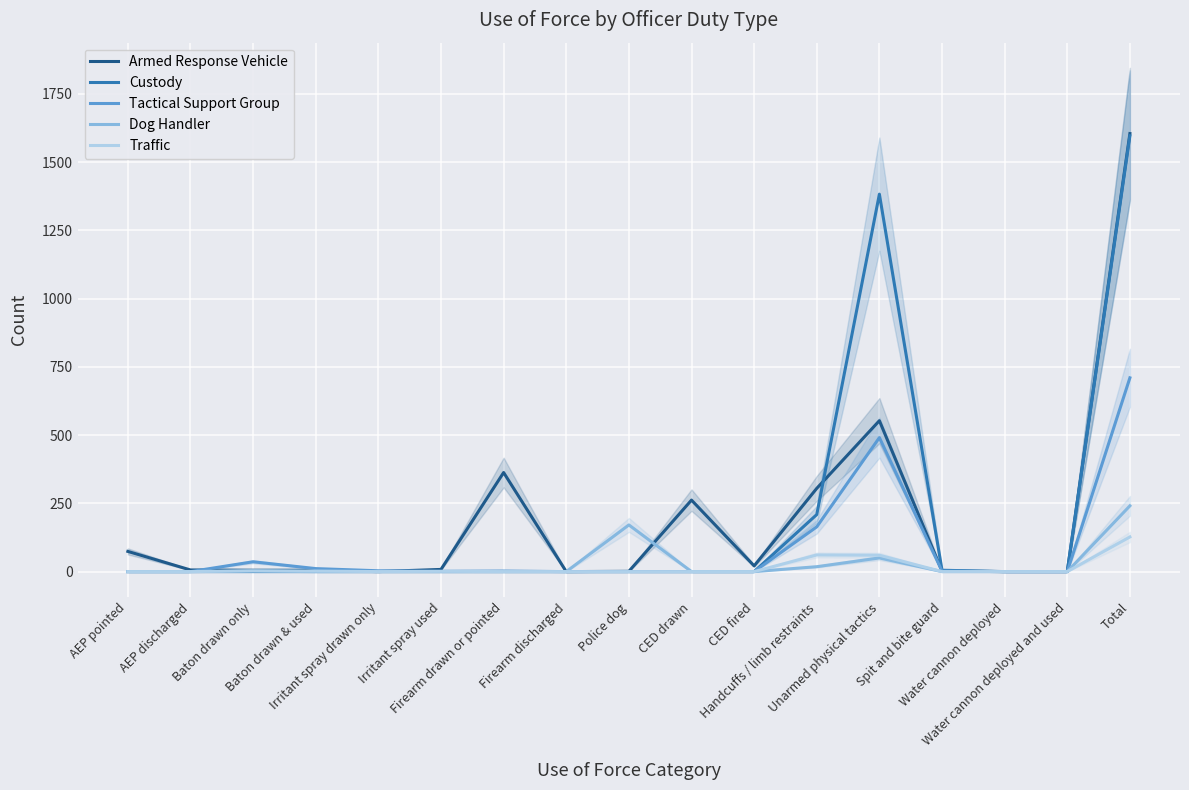

What is the difference between the Armed Response Vehicle values at CED fired and Unarmed physical tactics?

532